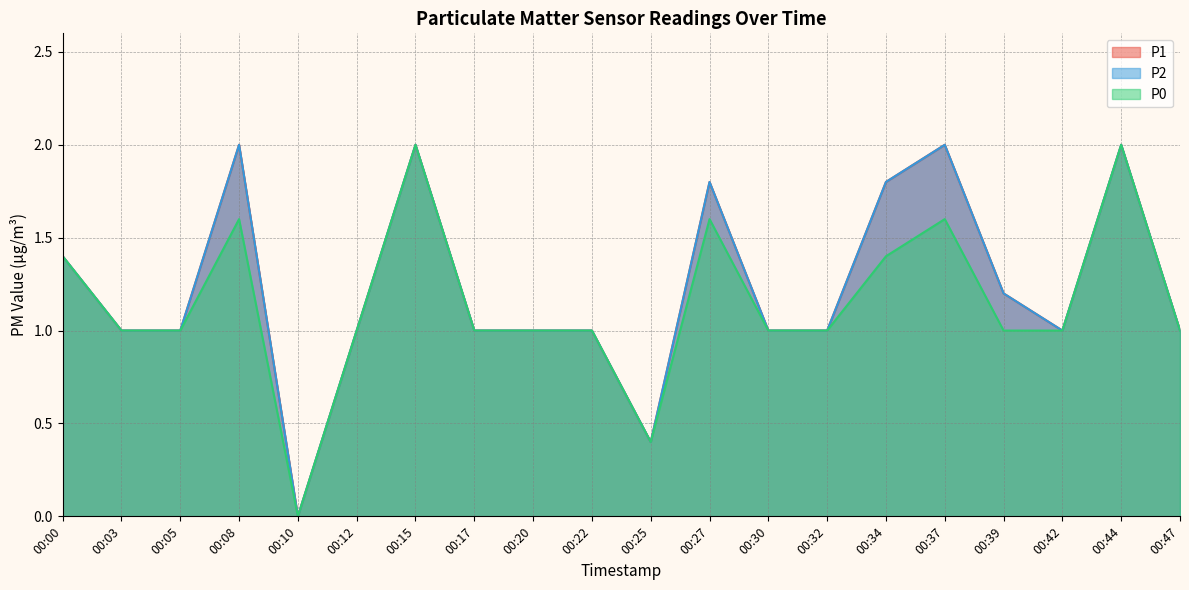

What is the value of the P1 point at the 11th from the left?

0.4